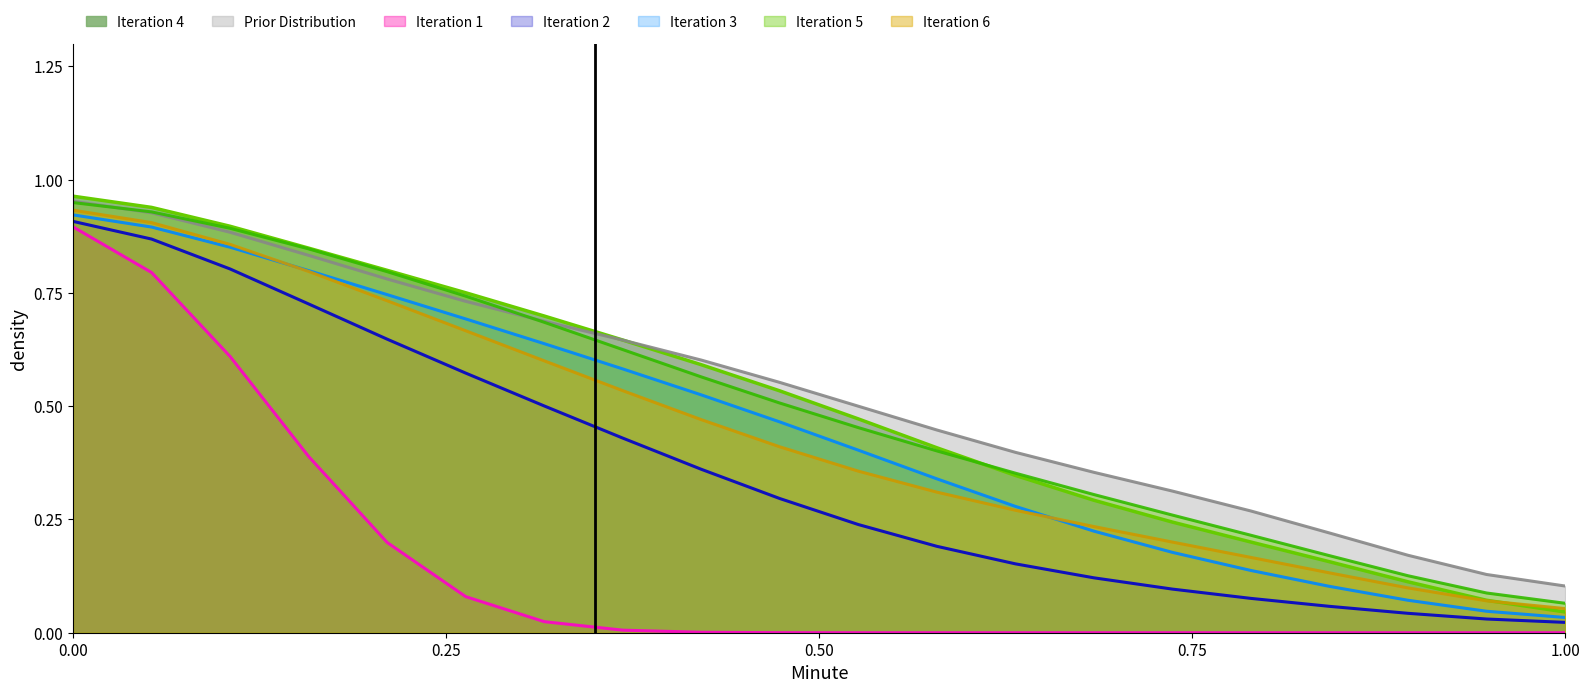

True or false: Prior Distribution and Iteration 2 intersect in this chart.

False